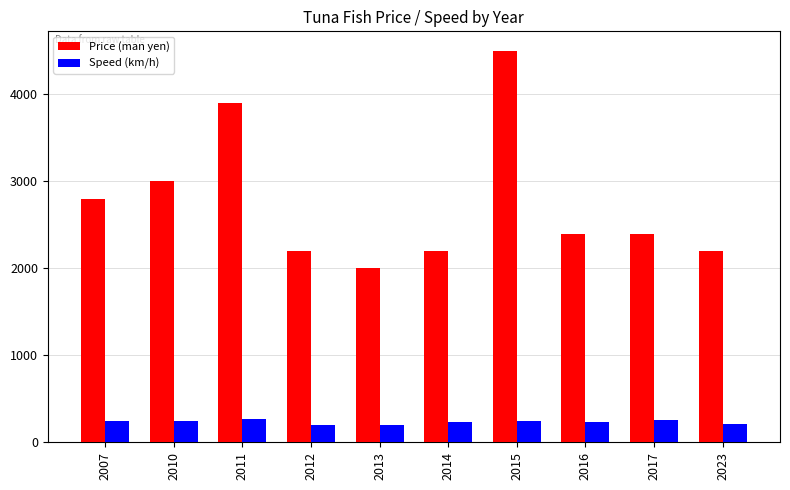

List the series in order of their overall mean, highest first.

Price (man yen), Speed (km/h)